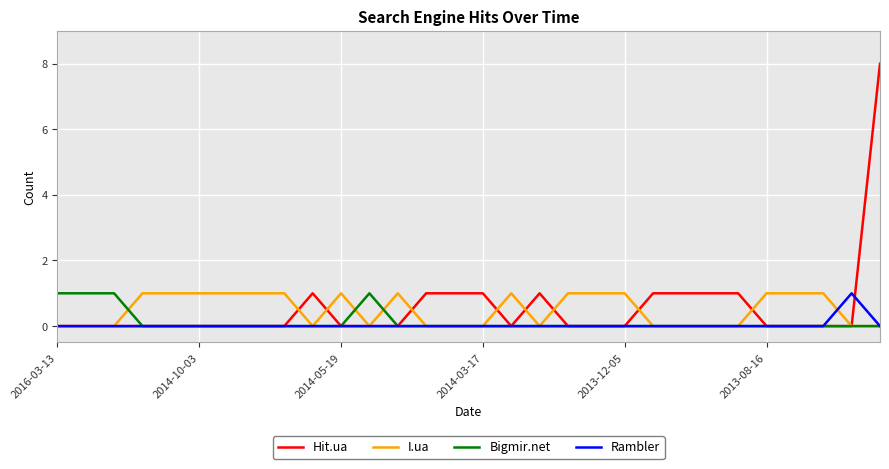

Which series has the widest spread of values?

Hit.ua